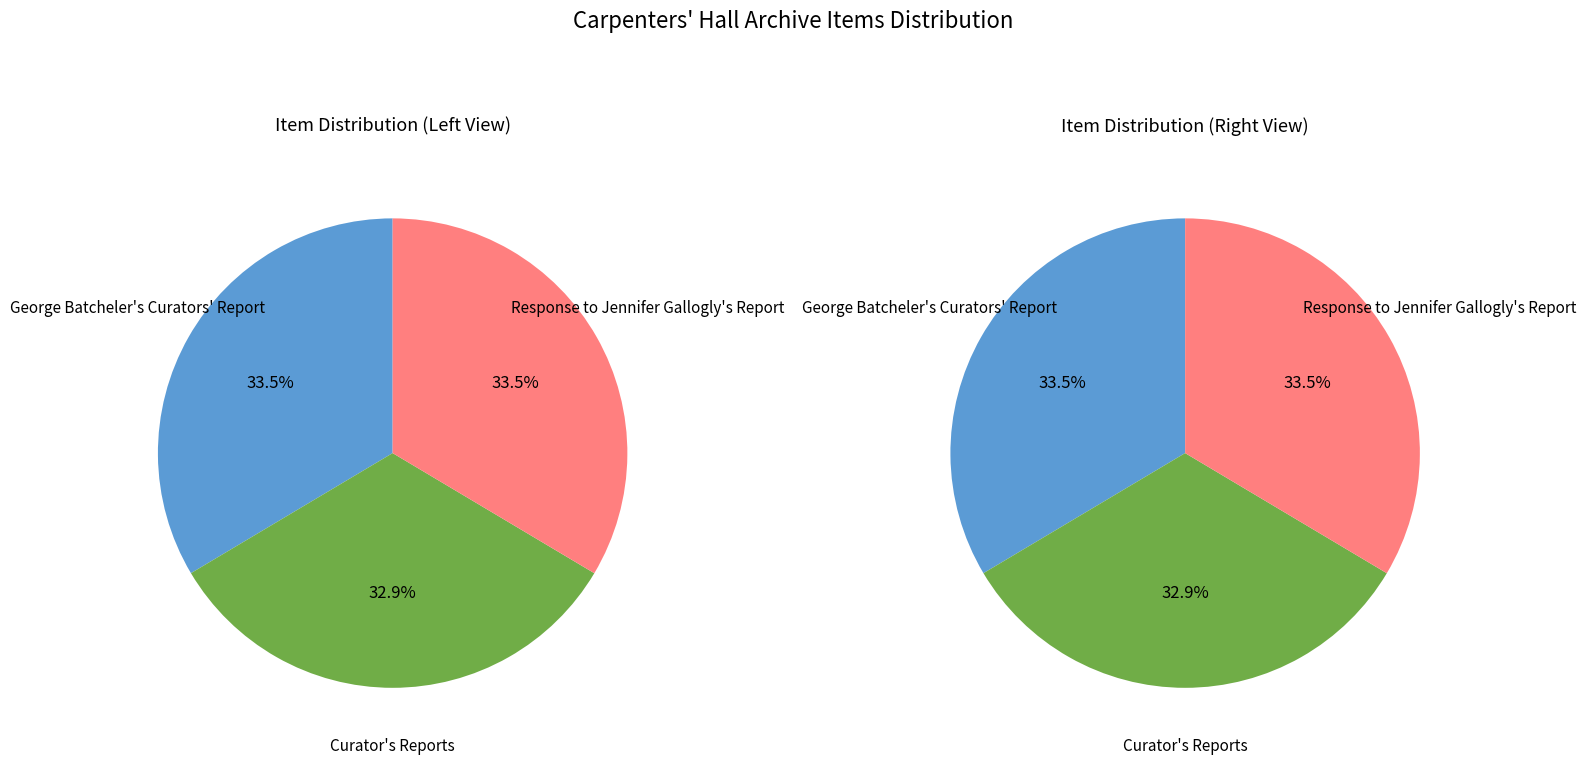

To the nearest percent, what is the combined percentage of George Batcheler's Curators' Report and Curator's Reports?

66%